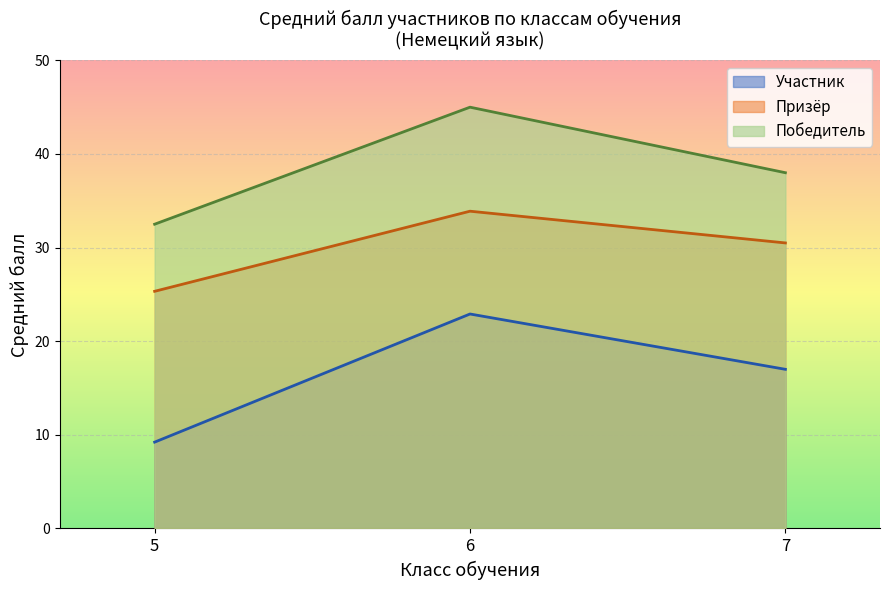

At which category is the sum across all series the highest?

6